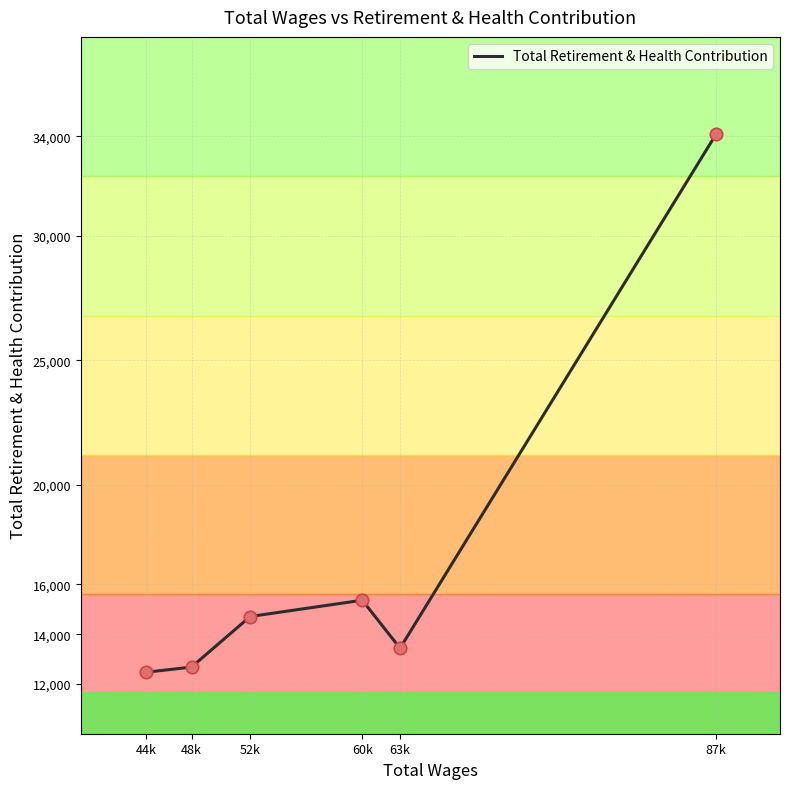

Between 60k and 63k, which is larger?

60k